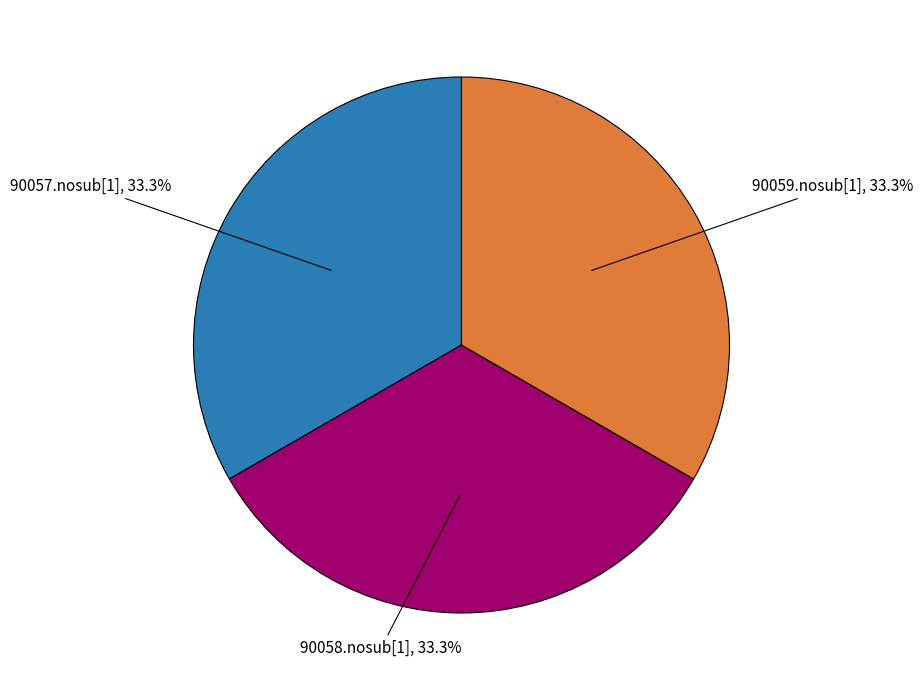

Does any single category account for the majority?

No